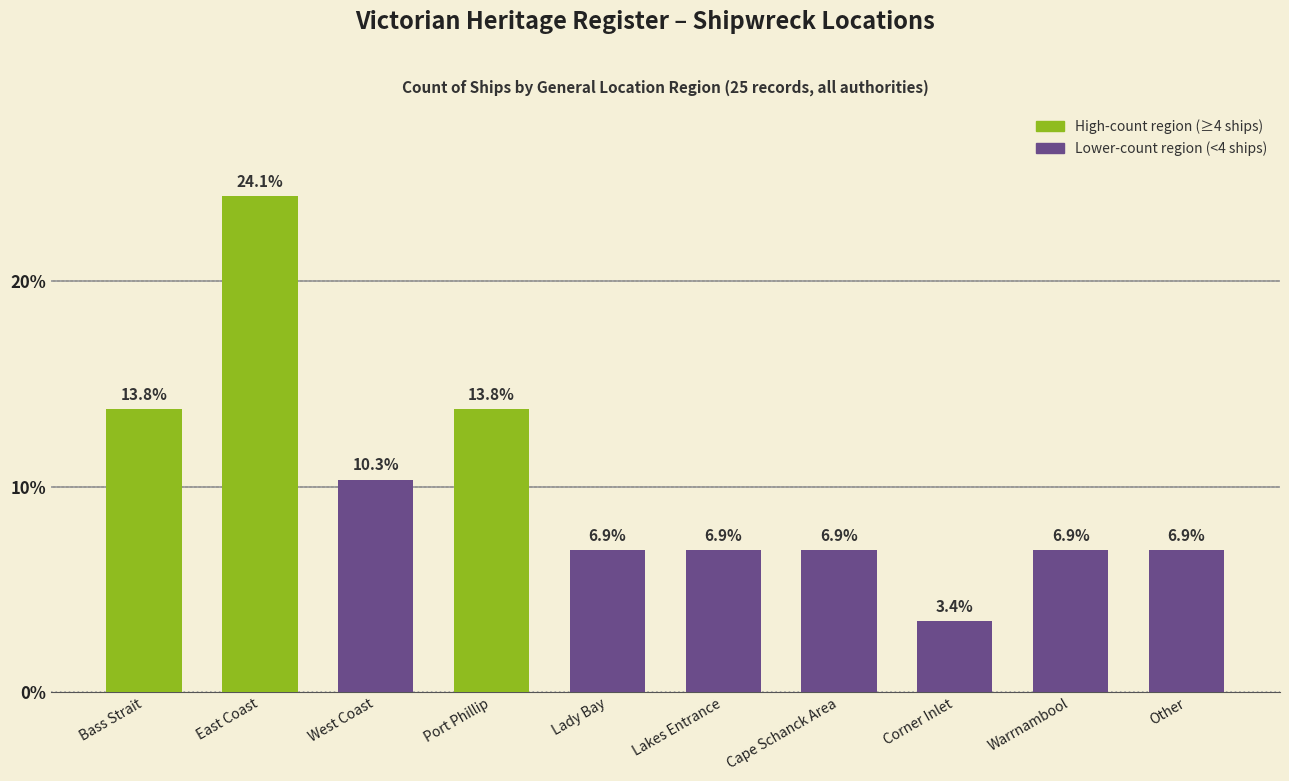

At which category does the chart reach its peak across all series?

East Coast